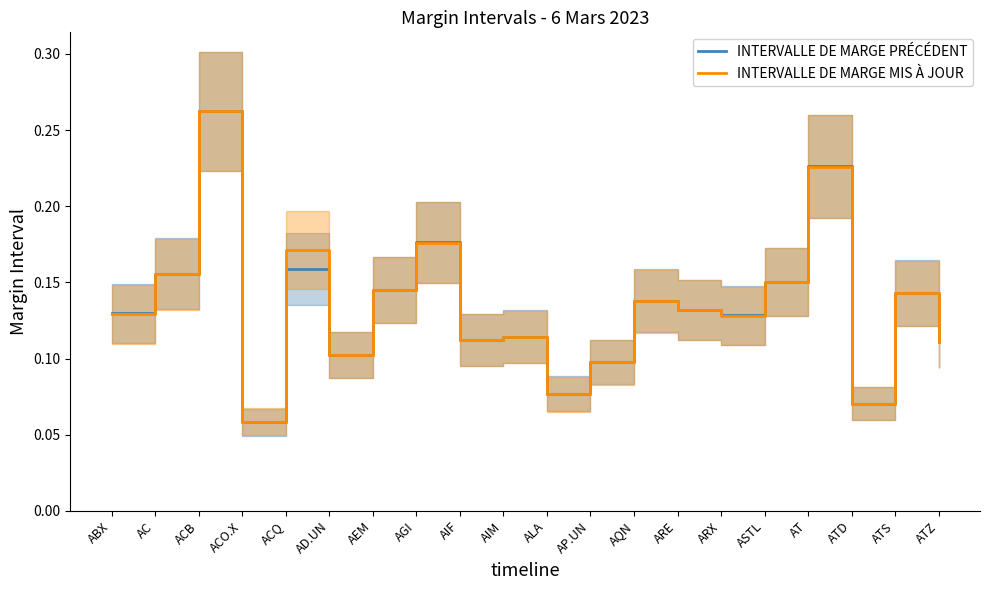

What are all the series names shown in the legend?

INTERVALLE DE MARGE PRÉCÉDENT, INTERVALLE DE MARGE MIS À JOUR